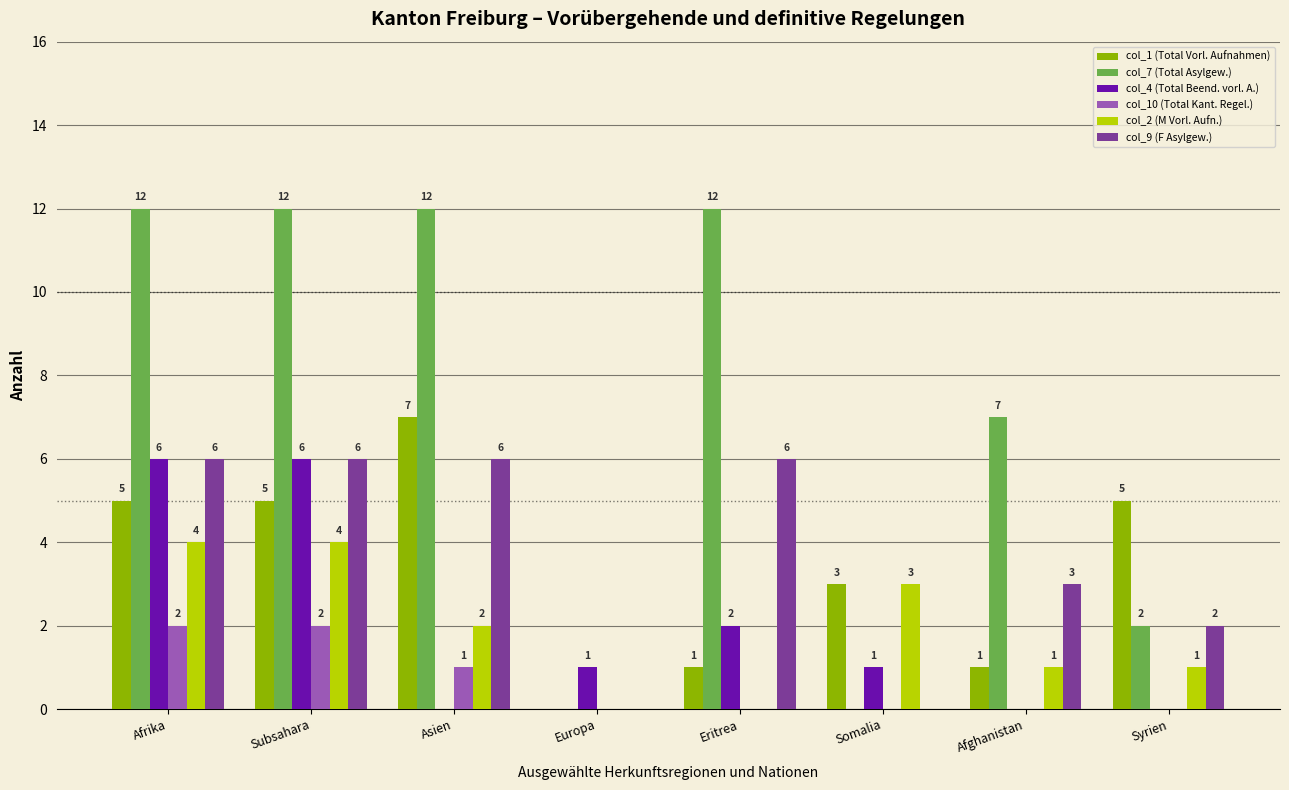

Where is col_1 (Total Vorl. Aufnahmen) nearest to the value 3?

Somalia